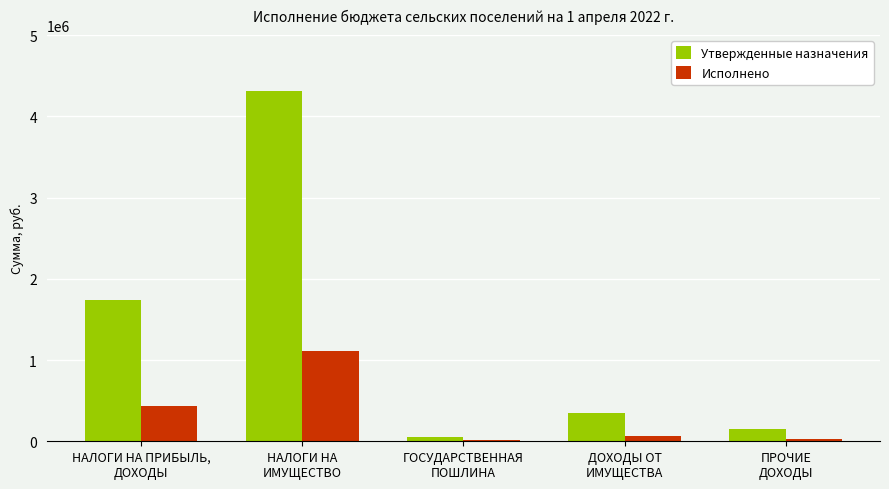

Does the chart contain stacked bars?

No